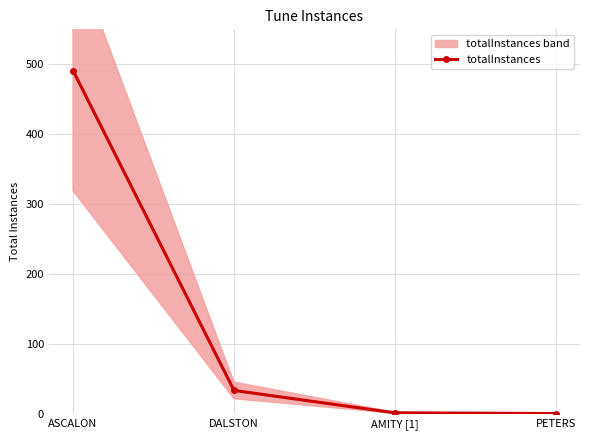

What is the sum of the values at PETERS and ASCALON?

492